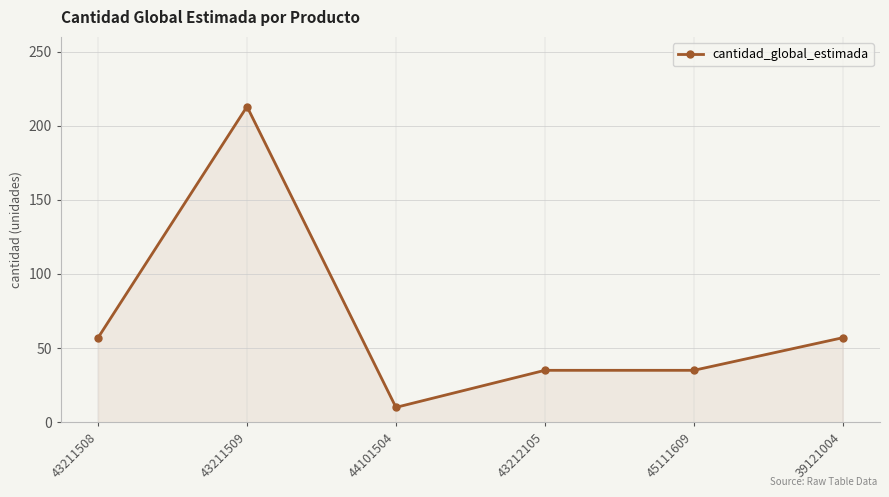

What is the ratio of the value at 43212105 to the value at 43211509?

0.2